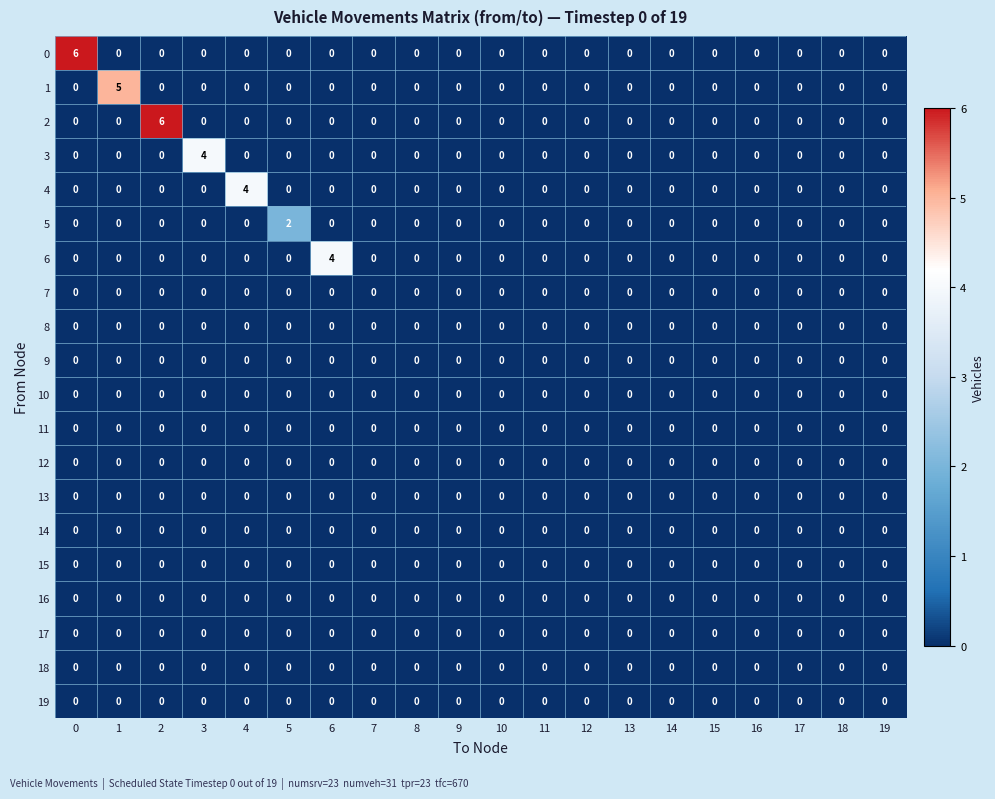

What is the difference between the highest and lowest values at 5?

2